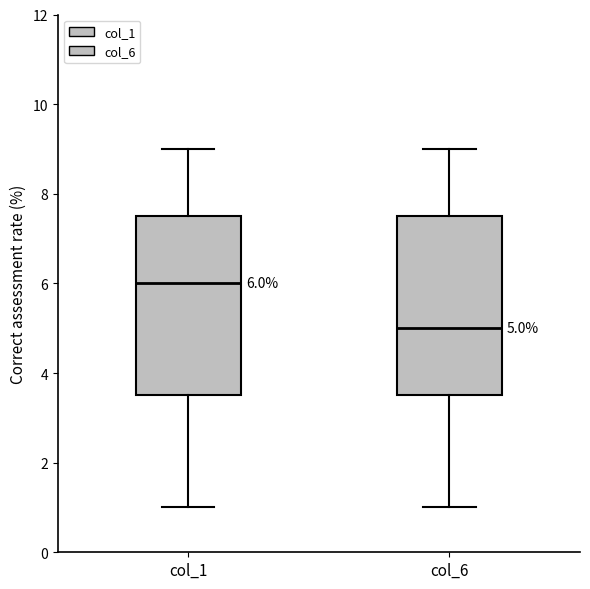

Which box has the lowest median line?

col_6